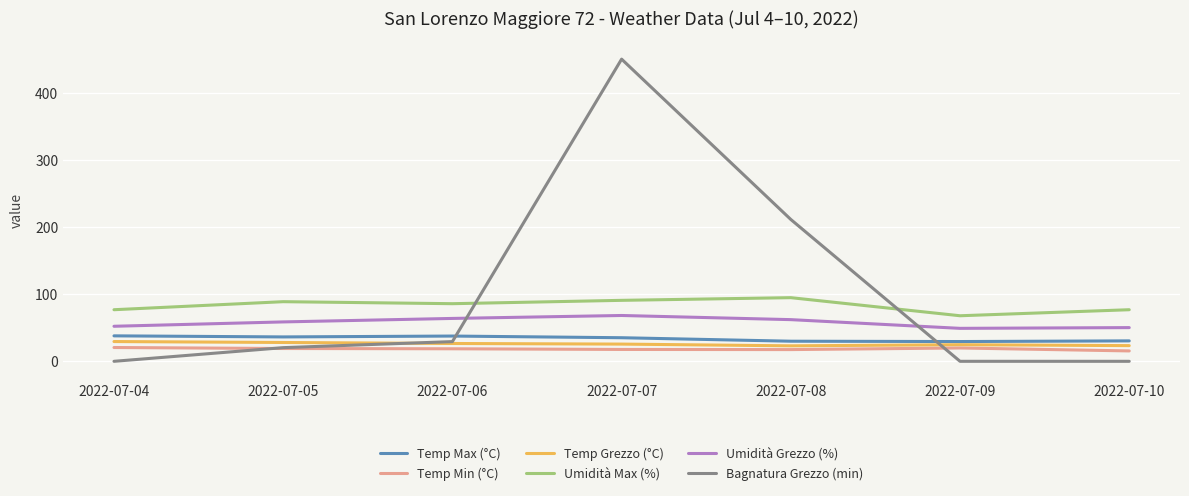

What is the spread (max minus min) of values at 2022-07-05?

69.9